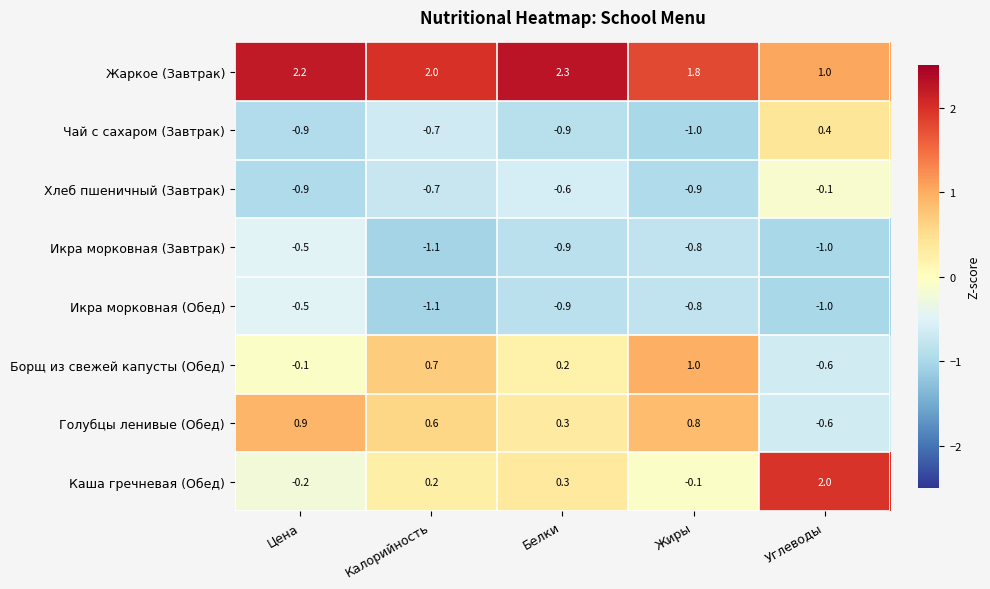

What is the difference between the Жаркое (Завтрак) values at Цена and Жиры?

0.4